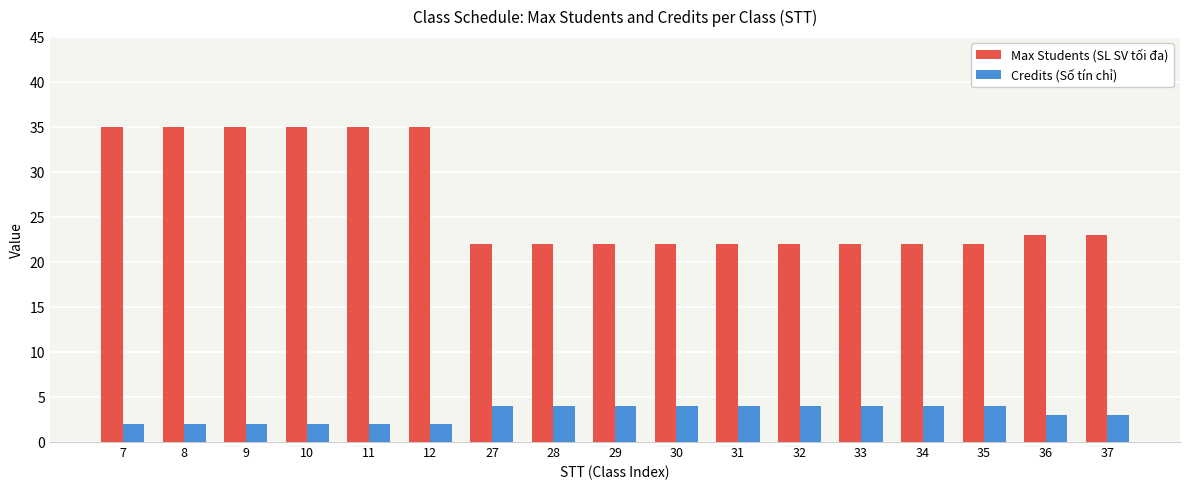

Which series changed the most between 10 and 36?

Max Students (SL SV tối đa)